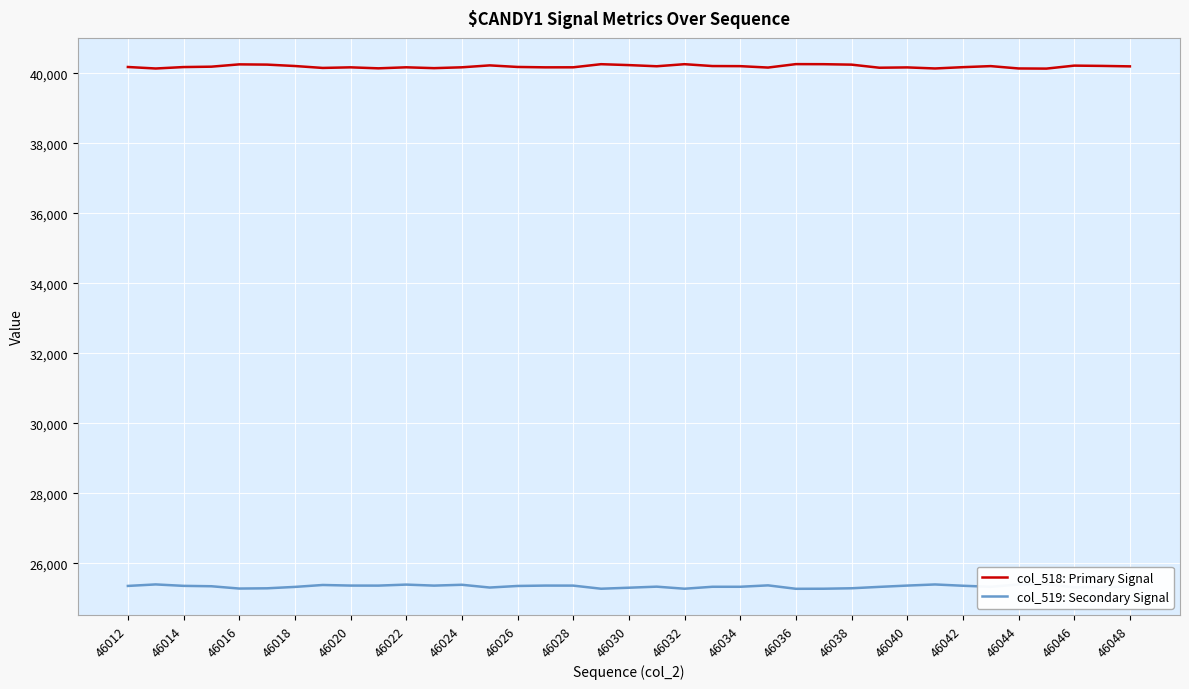

The value of col_518: Primary Signal at 46024 is 40176. True or false?

True